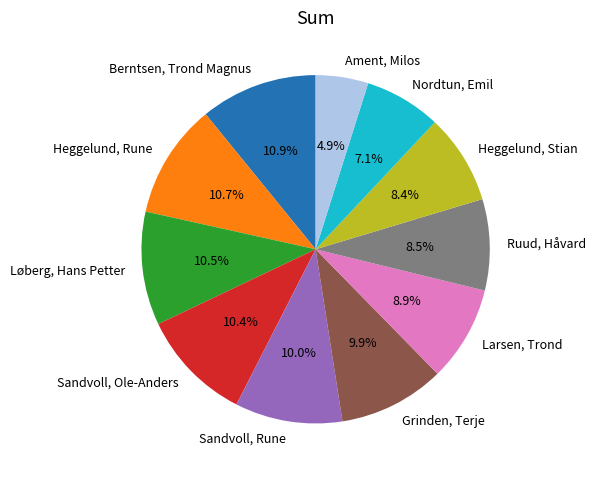

Is Heggelund, Stian the majority of the pie?

No